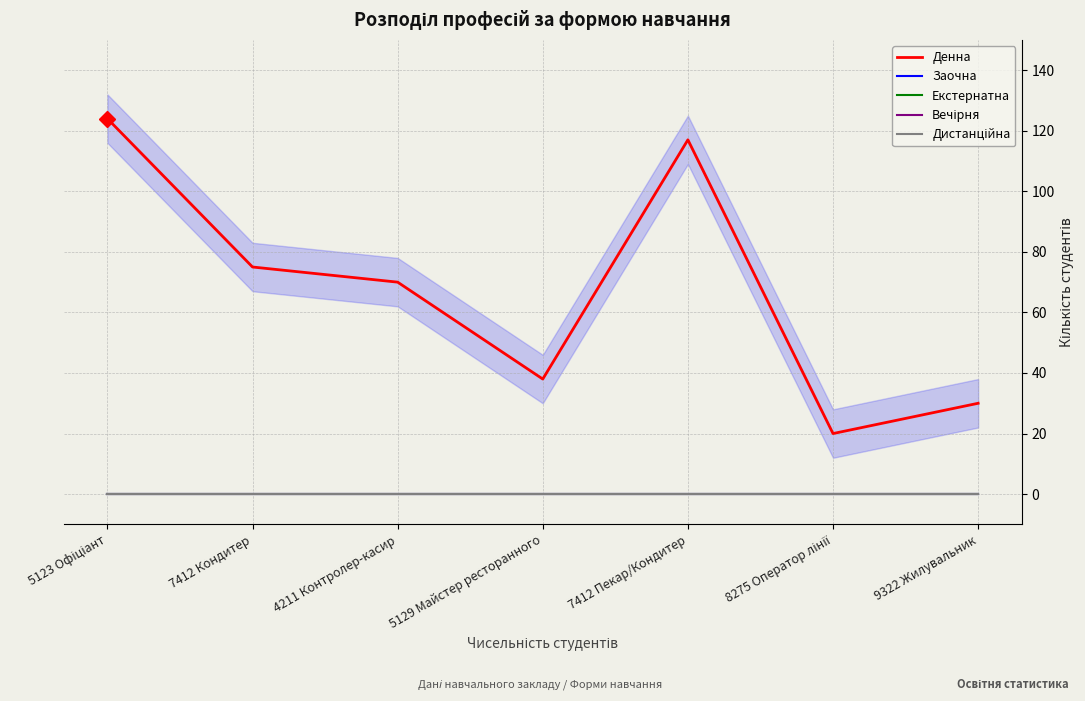

Which has a higher value, 7412 Кондитер or 9322 Жилувальник?

7412 Кондитер